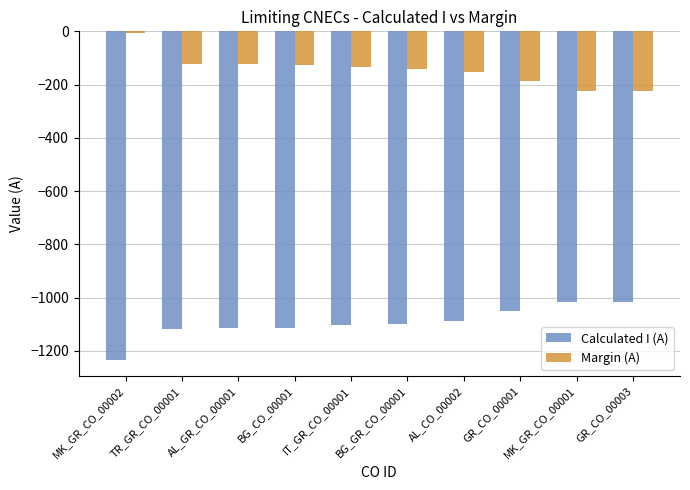

What is the total value across all series at AL_GR_CO_00001?

-1240